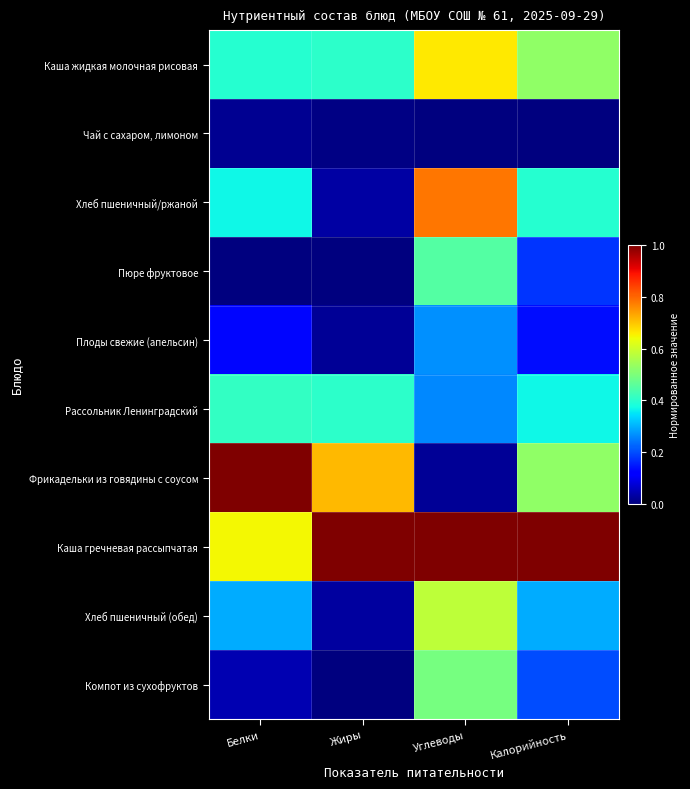

Reading left to right, extract all data points from this chart.

Каша жидкая молочная рисовая: Белки=0.4	Жиры=0.4	Углеводы=0.7	Калорийность=0.5
Чай с сахаром, лимоном: Белки=0.0	Жиры=0.0	Углеводы=0.0	Калорийность=0.0
Хлеб пшеничный/ржаной: Белки=0.4	Жиры=0.0	Углеводы=0.8	Калорийность=0.4
Пюре фруктовое: Белки=0.0	Жиры=0.0	Углеводы=0.5	Калорийность=0.2
Плоды свежие (апельсин): Белки=0.1	Жиры=0.0	Углеводы=0.3	Калорийность=0.1
Рассольник Ленинградский: Белки=0.4	Жиры=0.4	Углеводы=0.3	Калорийность=0.4
Фрикадельки из говядины с соусом: Белки=1.0	Жиры=0.7	Углеводы=0.0	Калорийность=0.5
Каша гречневая рассыпчатая: Белки=0.6	Жиры=1.0	Углеводы=1.0	Калорийность=1.0
Хлеб пшеничный (обед): Белки=0.3	Жиры=0.0	Углеводы=0.6	Калорийность=0.3
Компот из сухофруктов: Белки=0.0	Жиры=0.0	Углеводы=0.5	Калорийность=0.2